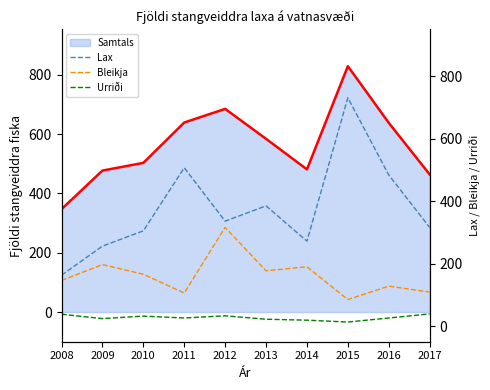

Which category has the highest value in the Samtals series?

2015